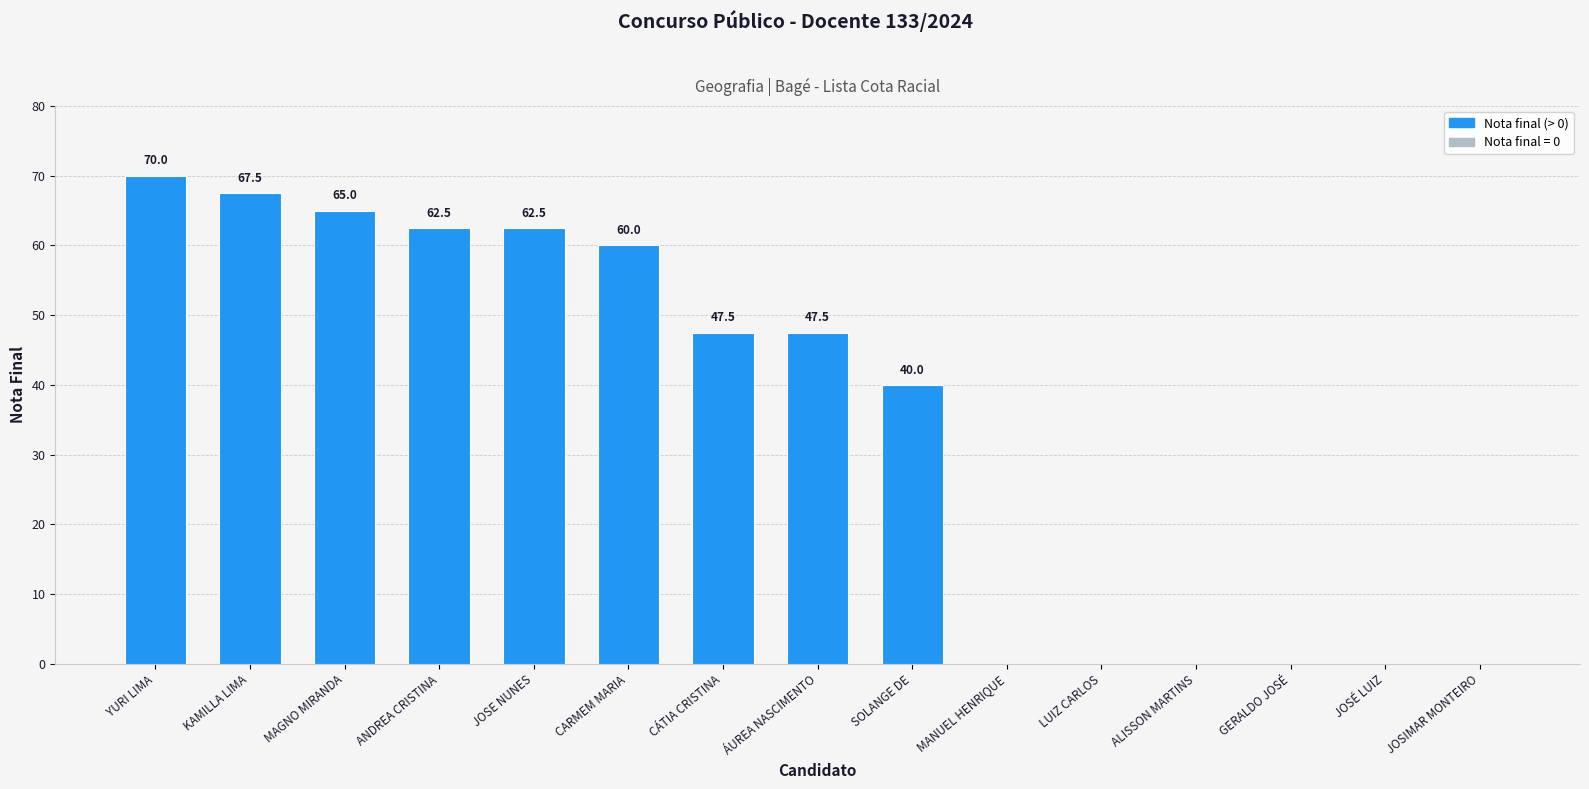

Is it true that the value at SOLANGE DE is 59.8?

False